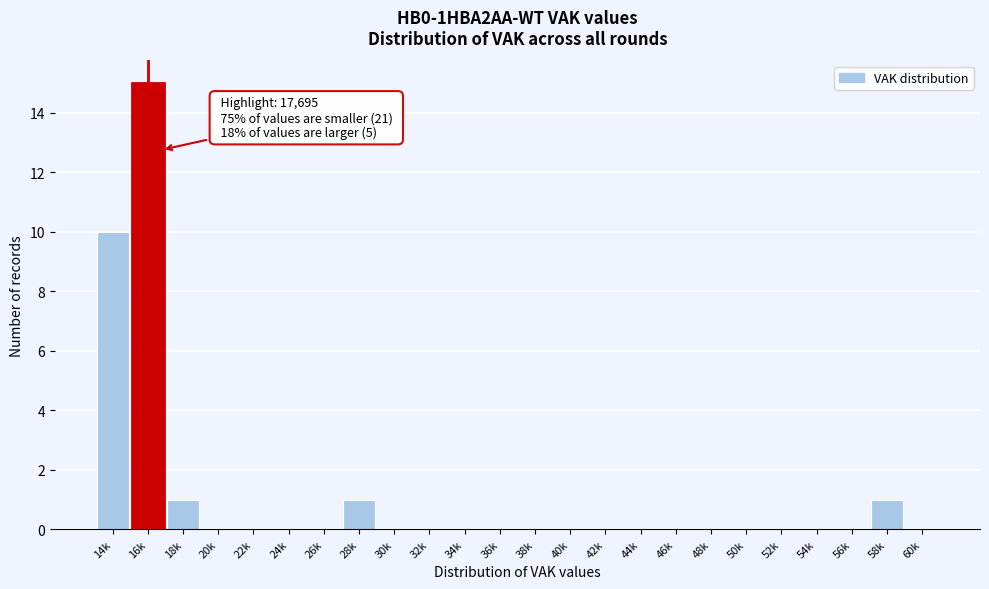

Reading left to right, extract all data points from this chart.

14k=10	16k=15	18k=1	20k=0	22k=0	24k=0	26k=0	28k=1	30k=0	32k=0	34k=0	36k=0	38k=0	40k=0	42k=0	44k=0	46k=0	48k=0	50k=0	52k=0	54k=0	56k=0	58k=1	60k=0